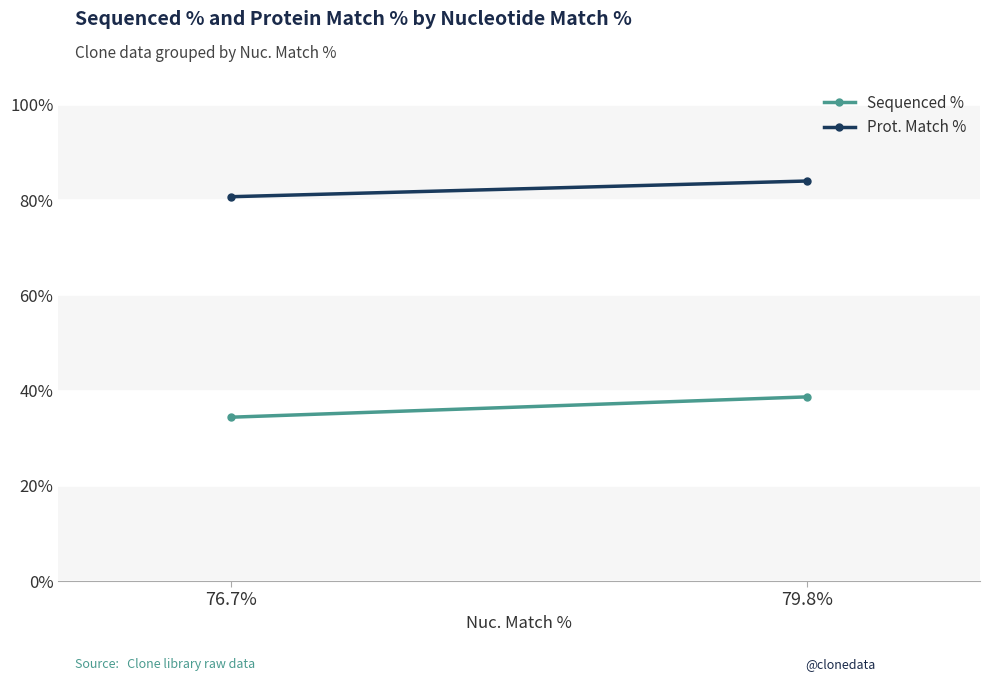

How many values in the Sequenced % series are below 38?

1